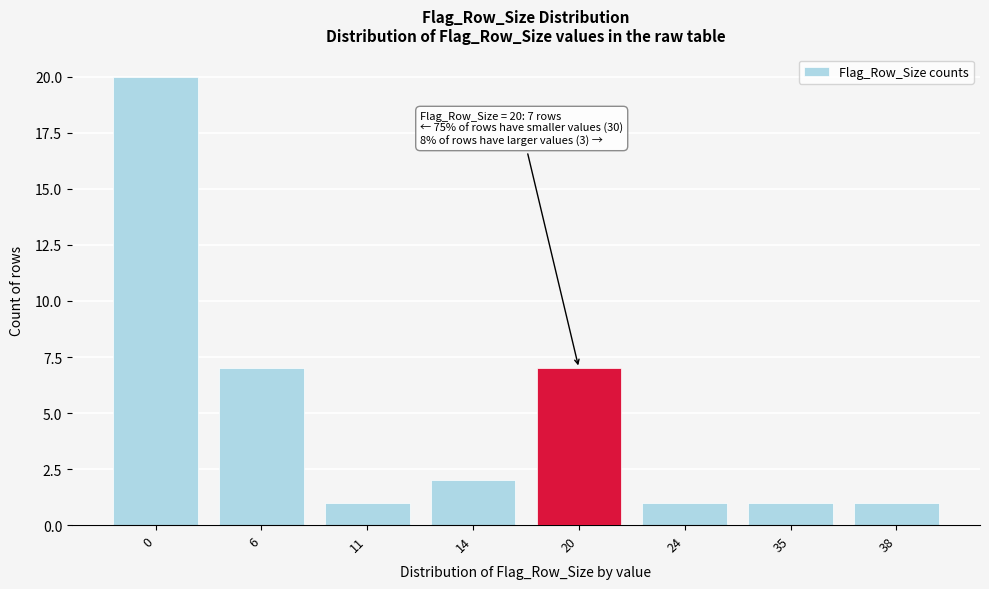

Reading left to right, transcribe all the data shown in this chart.

0=20	6=7	11=1	14=2	20=7	24=1	35=1	38=1